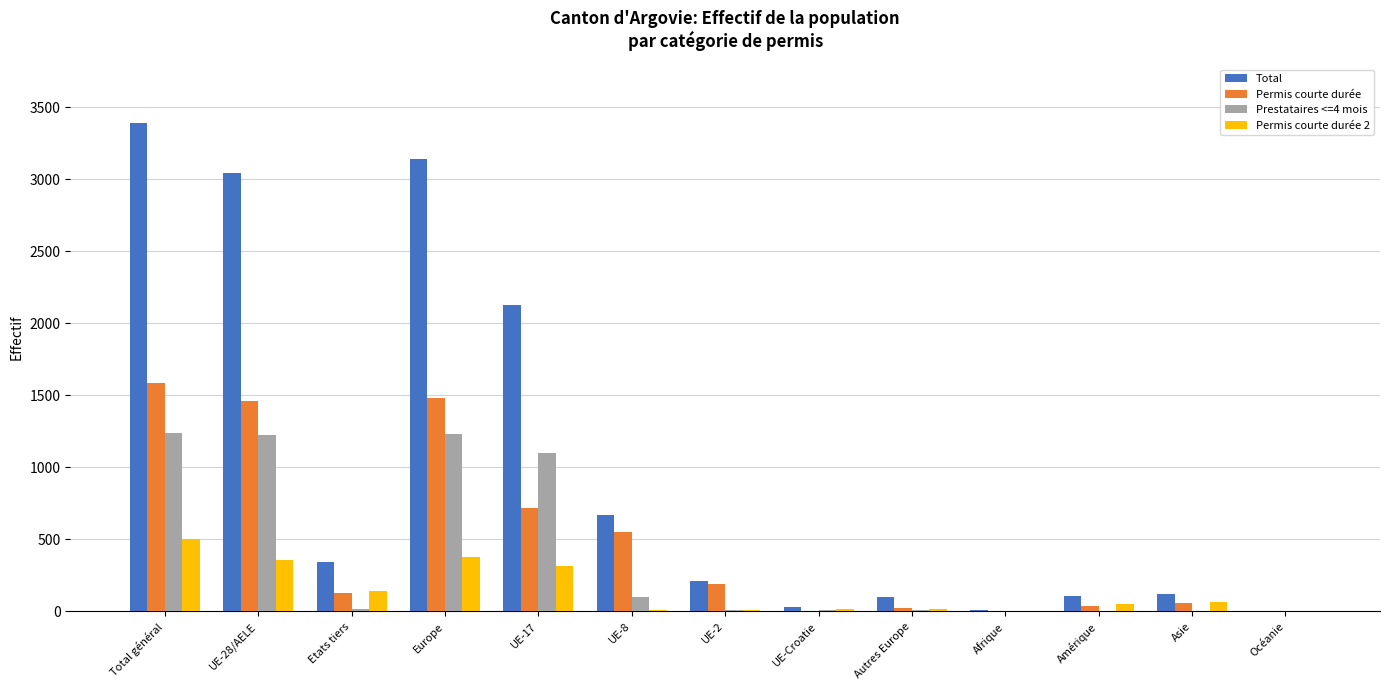

Where is Permis courte durée nearest to the value 793?

UE-17